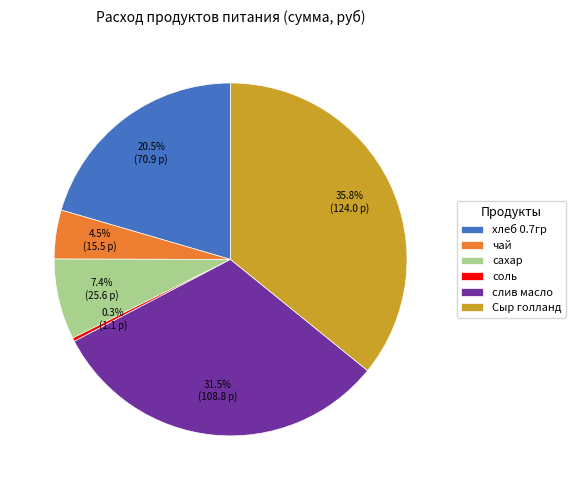

Does any single category account for the majority?

No